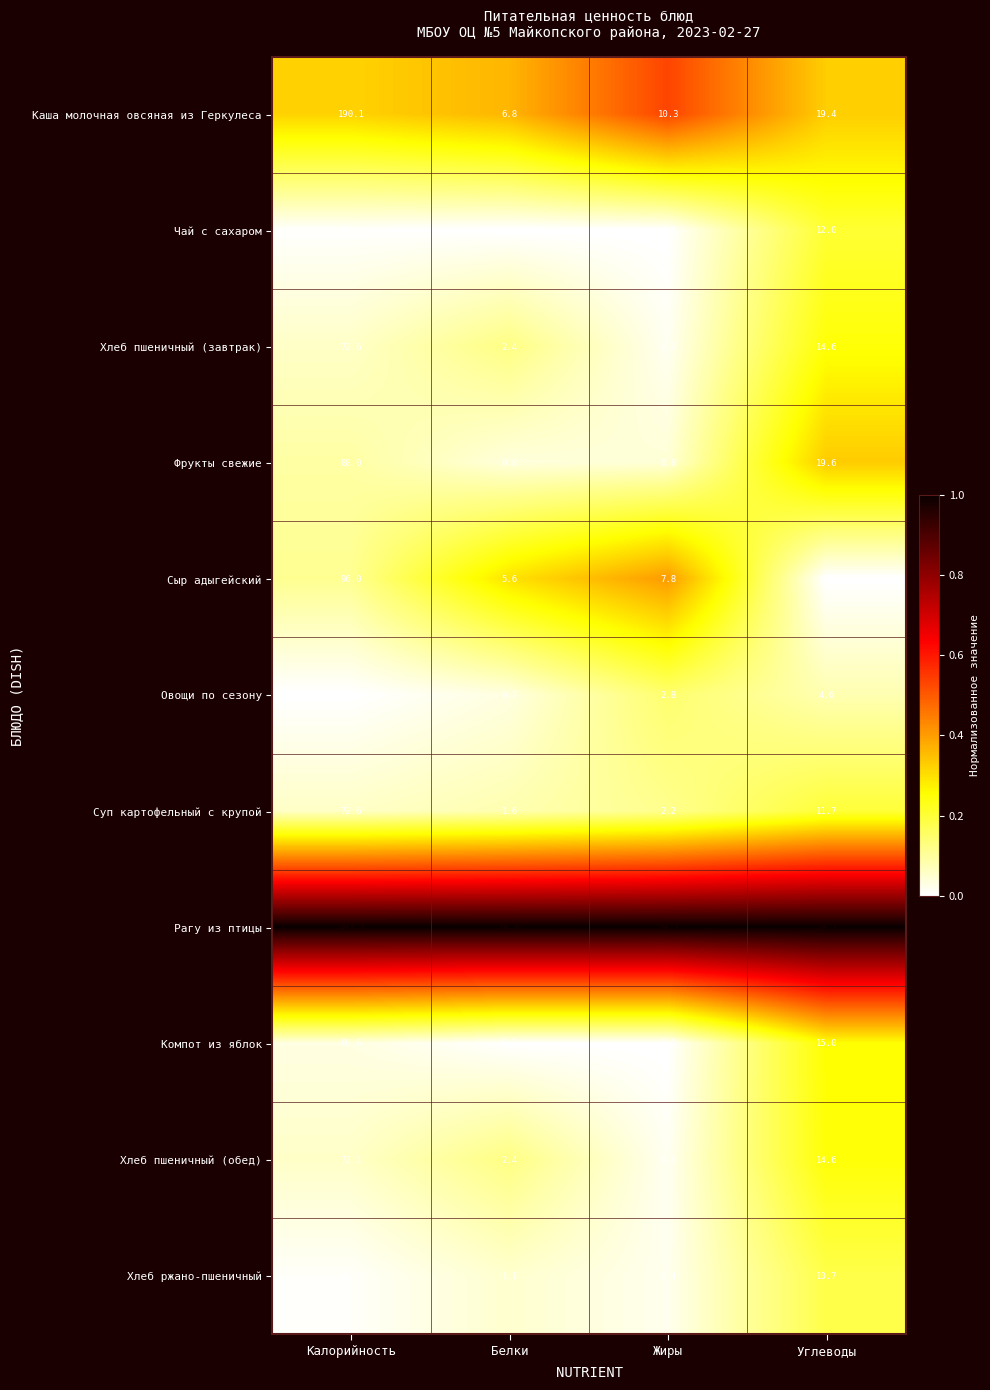

At which label is Хлеб пшеничный (обед) closest to 36?

Углеводы